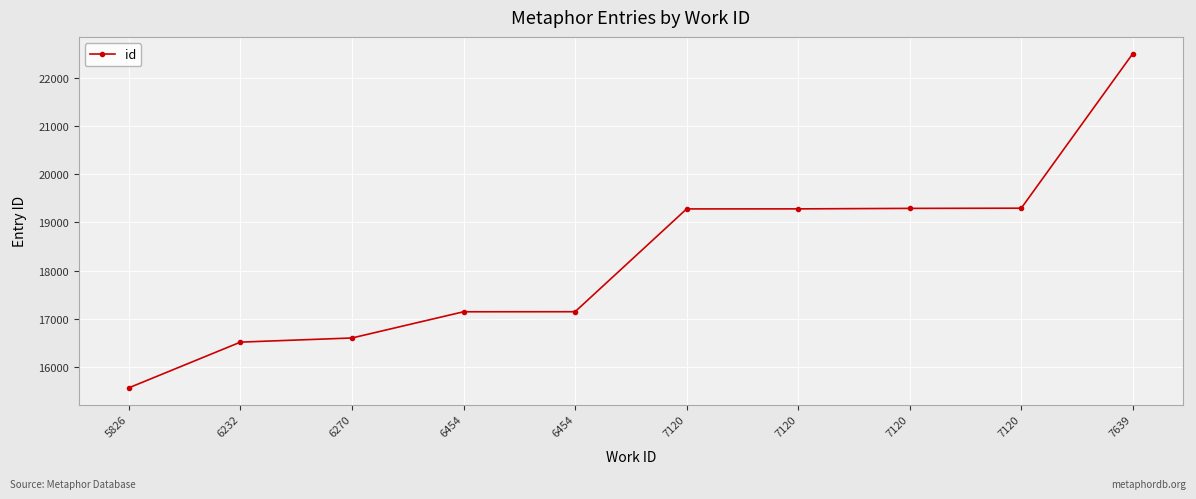

What is the difference between the maximum and minimum values?

6950